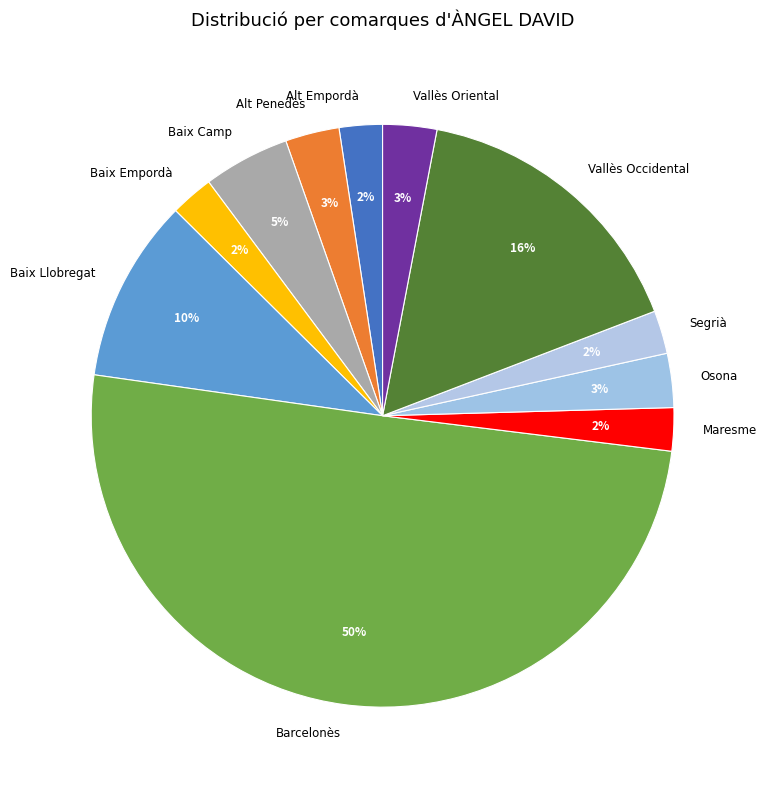

Does Segrià represent more than half of the total?

No